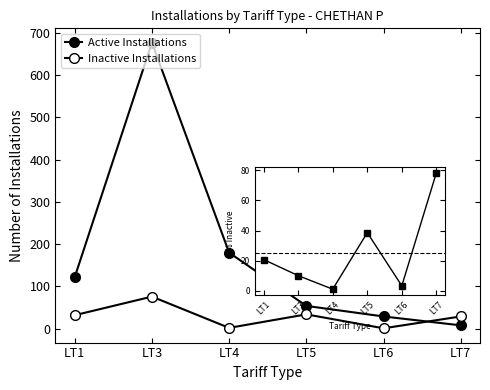

True or false: Active Installations has more than 2 interior local peaks.

False